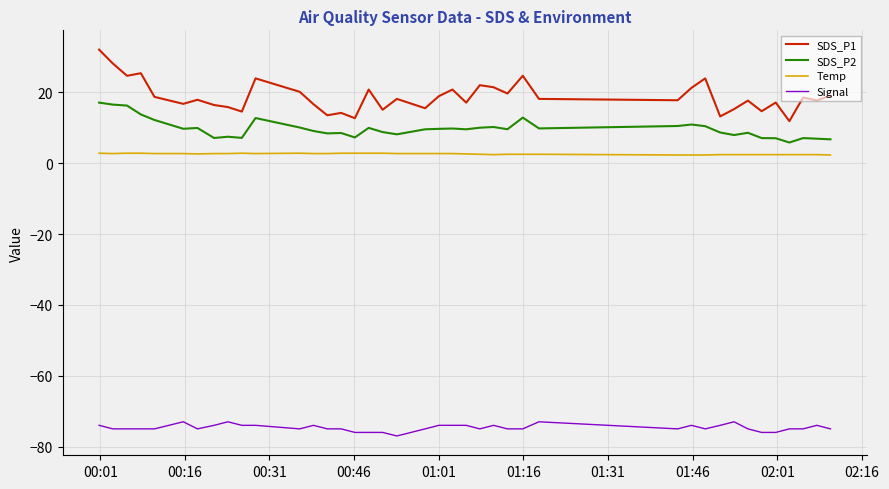

Which series has the widest spread of values?

SDS_P1